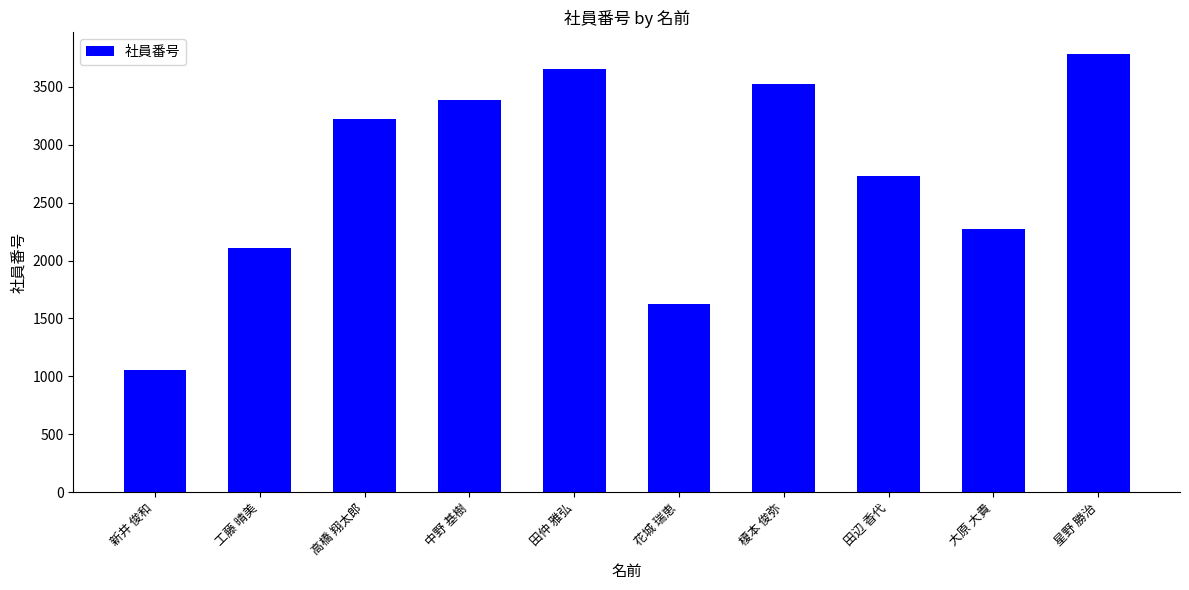

Read the value at 花城 瑞恵, to the nearest 10.

1630